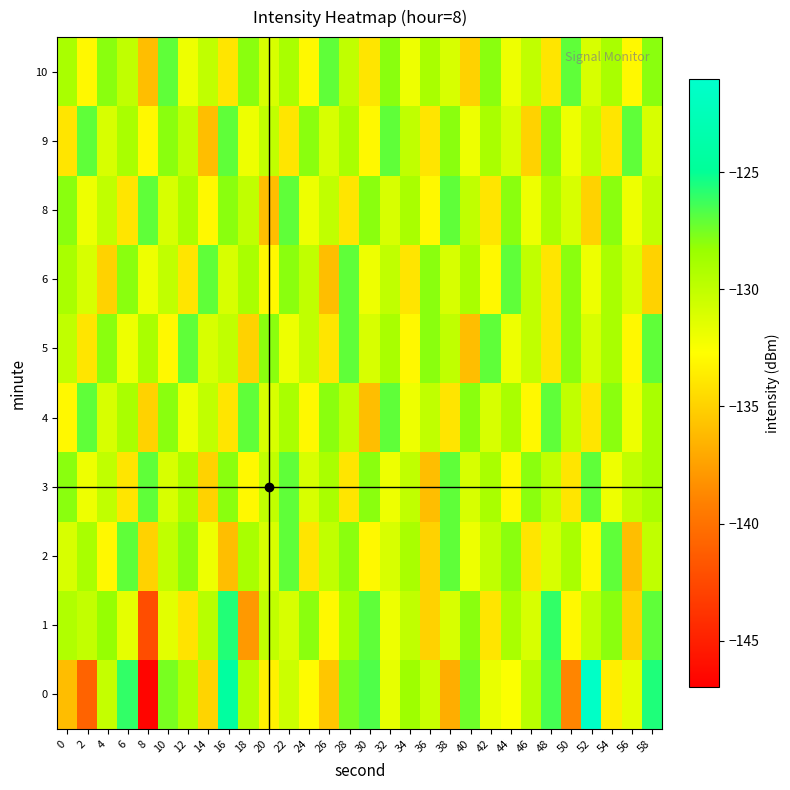

What is the greatest value displayed?

-121.4